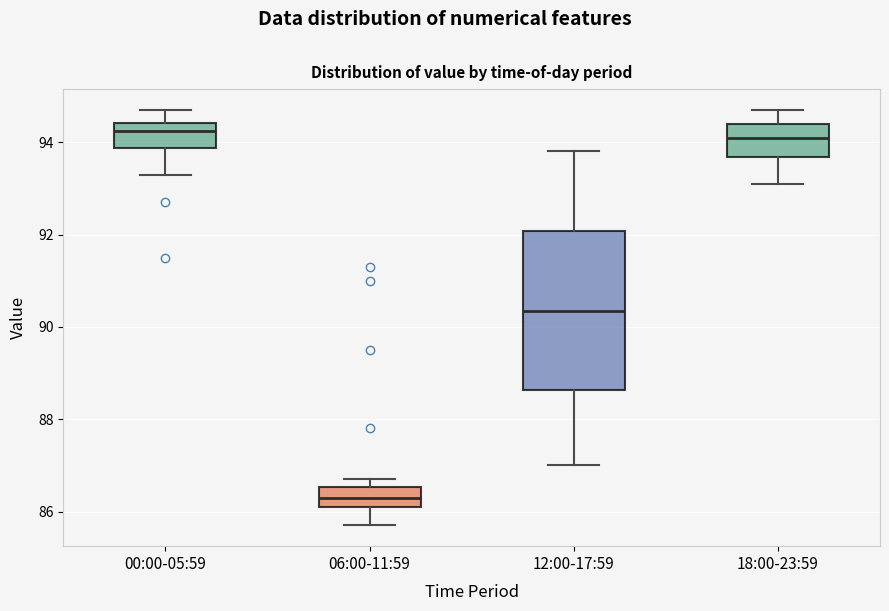

Reading left to right, read every box against the y-axis: the position of its median line, the range the box covers, and the ends of its whiskers. The values are not printed on the chart, so give them approximately, as read against the axis.

00:00-05:59: median 94.2, box 93.8 to 94.4, whiskers 93.4 to 94.8
06:00-11:59: median 86.4, box 86.2 to 86.6, whiskers 85.8 to 86.8
12:00-17:59: median 90.4, box 88.6 to 92.0, whiskers 87.0 to 93.8
18:00-23:59: median 94.2, box 93.6 to 94.4, whiskers 93.2 to 94.8